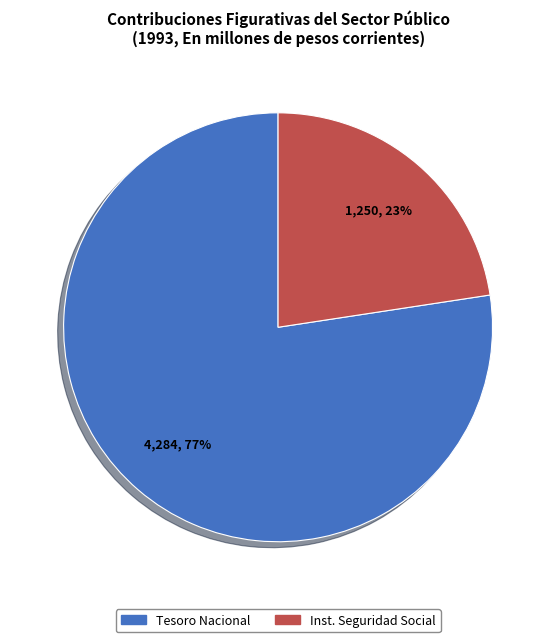

To the nearest percent, what is the average slice percentage?

50%